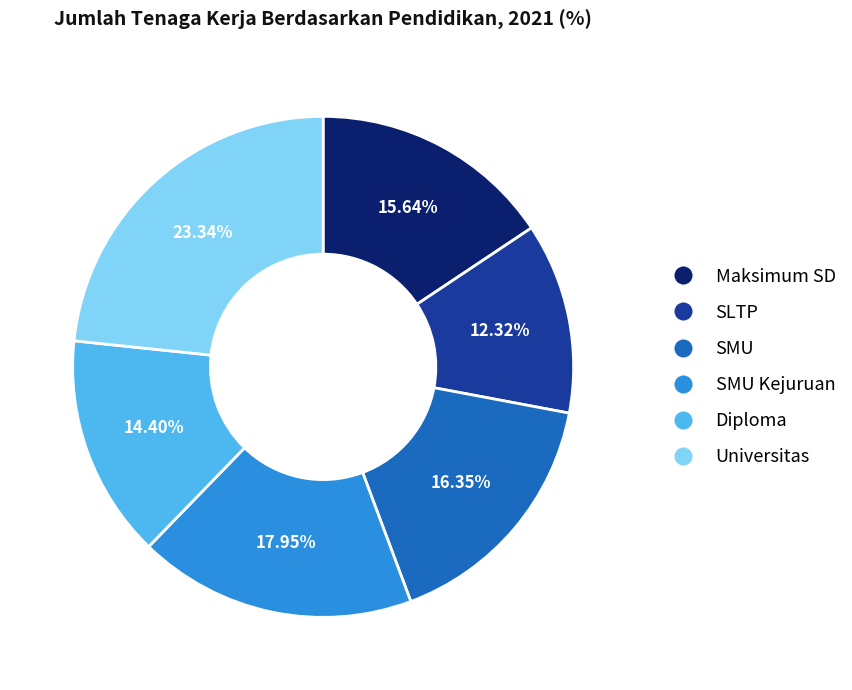

Is there a majority slice in this chart?

No